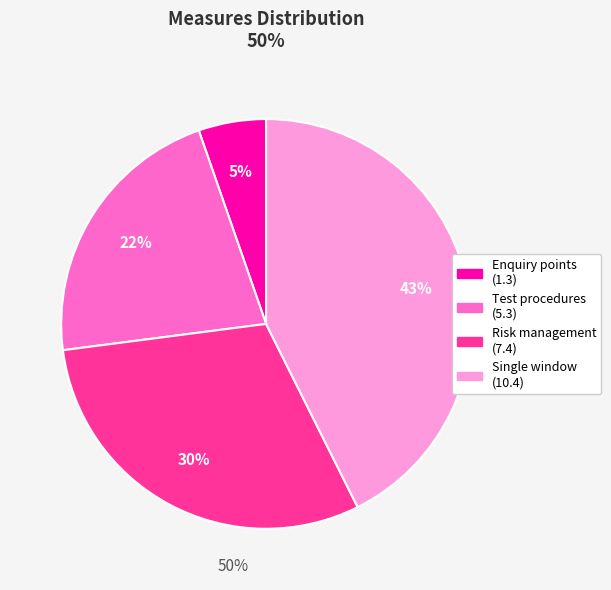

How many slices are in this pie chart?

4